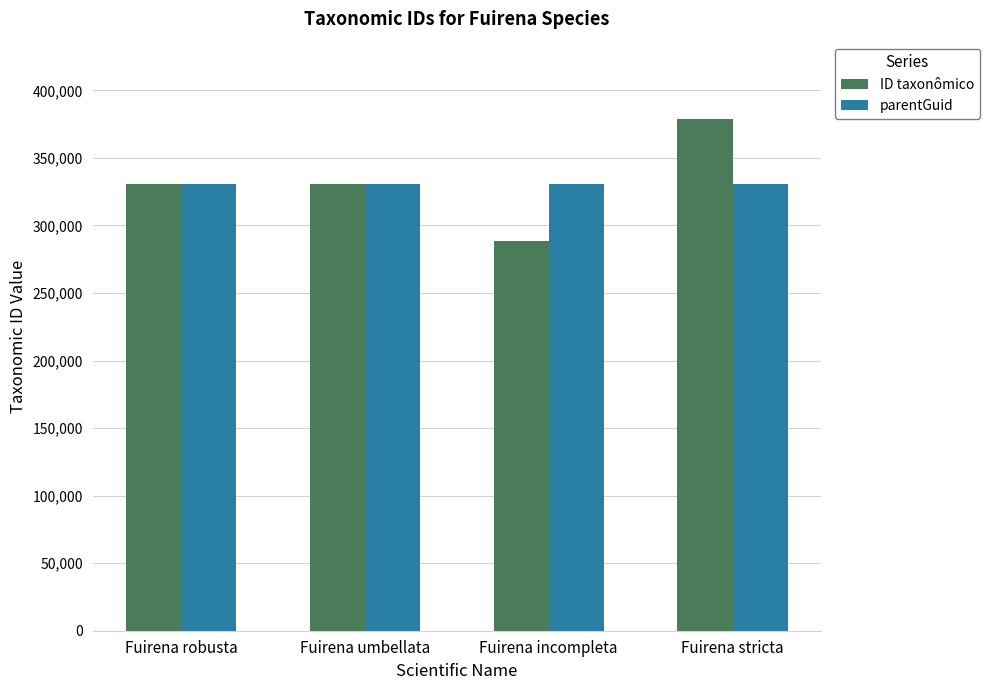

What are all the series names shown in the legend?

ID taxonômico, parentGuid